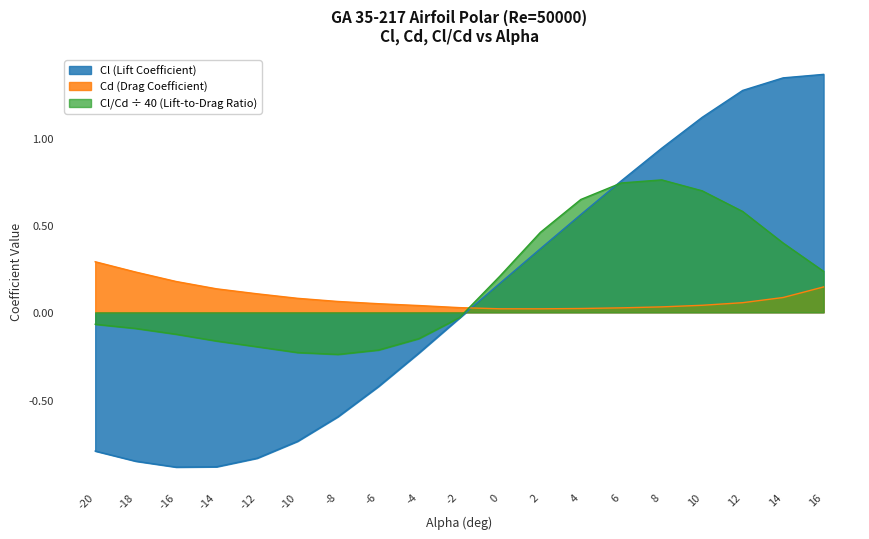

What is the approximate value of Cl/Cd (Lift-to-Drag Ratio) at -18?

-0.1